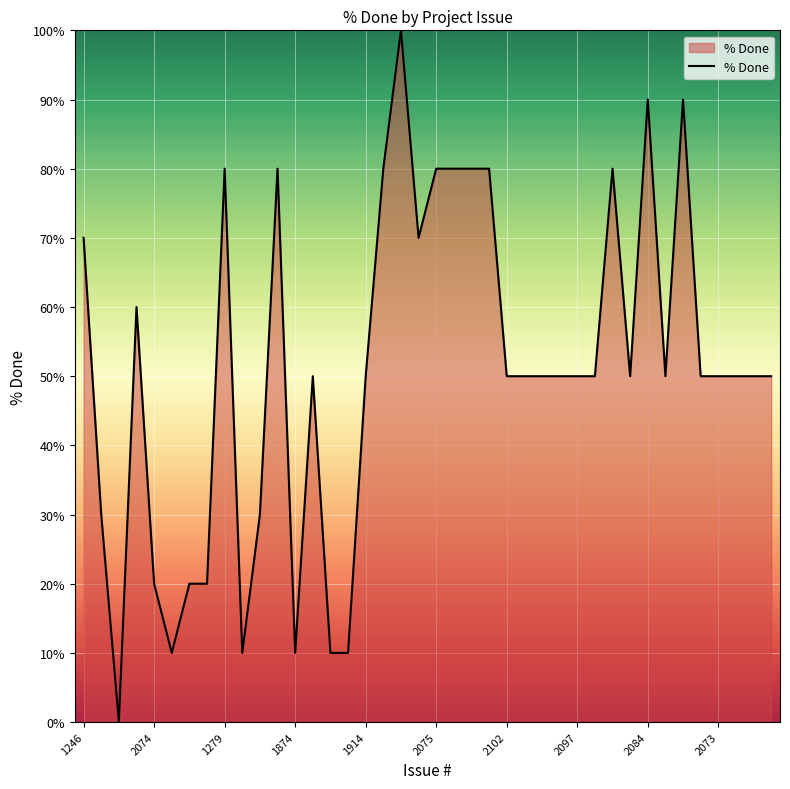

What is the greatest value displayed?

100